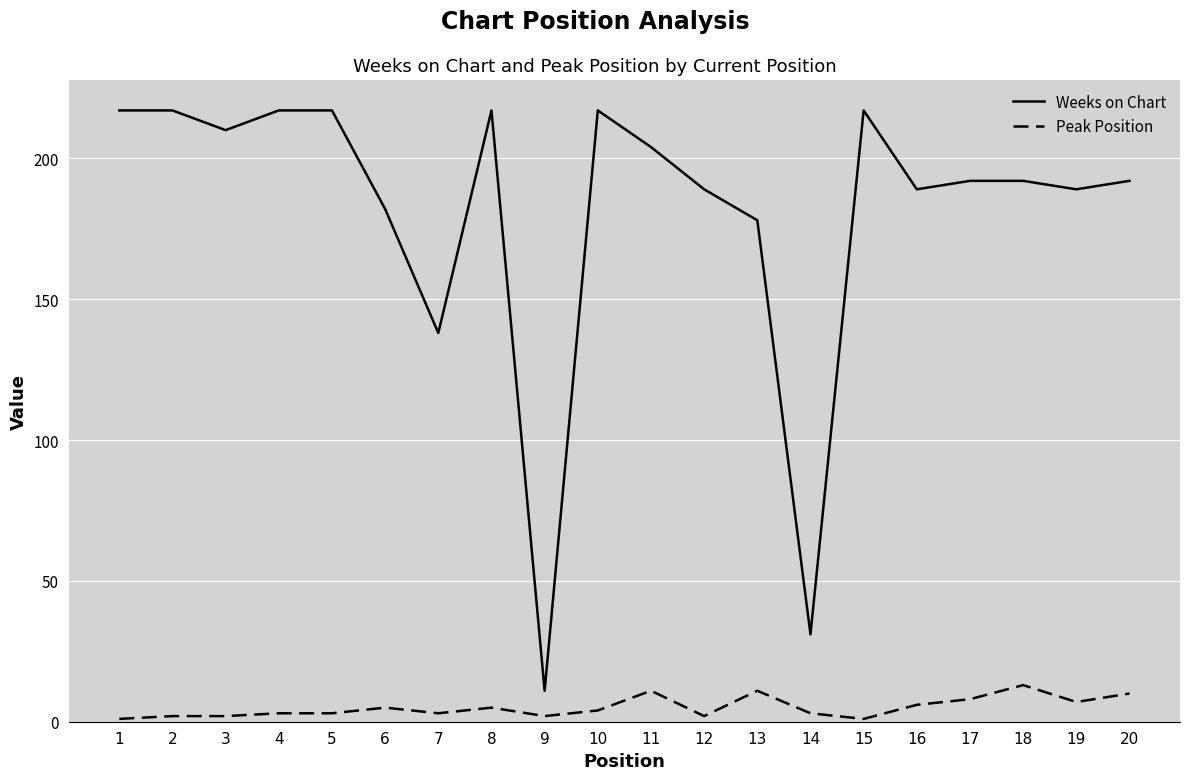

Which series has the largest total across all categories?

Weeks on Chart